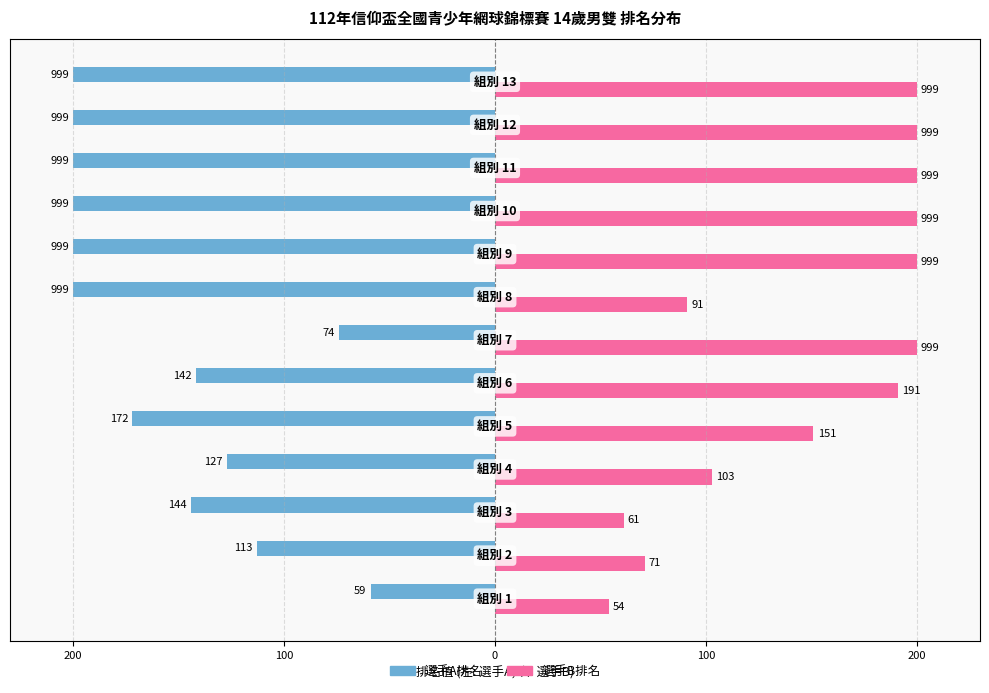

What are all the series names shown in the legend?

選手A排名, 選手B排名